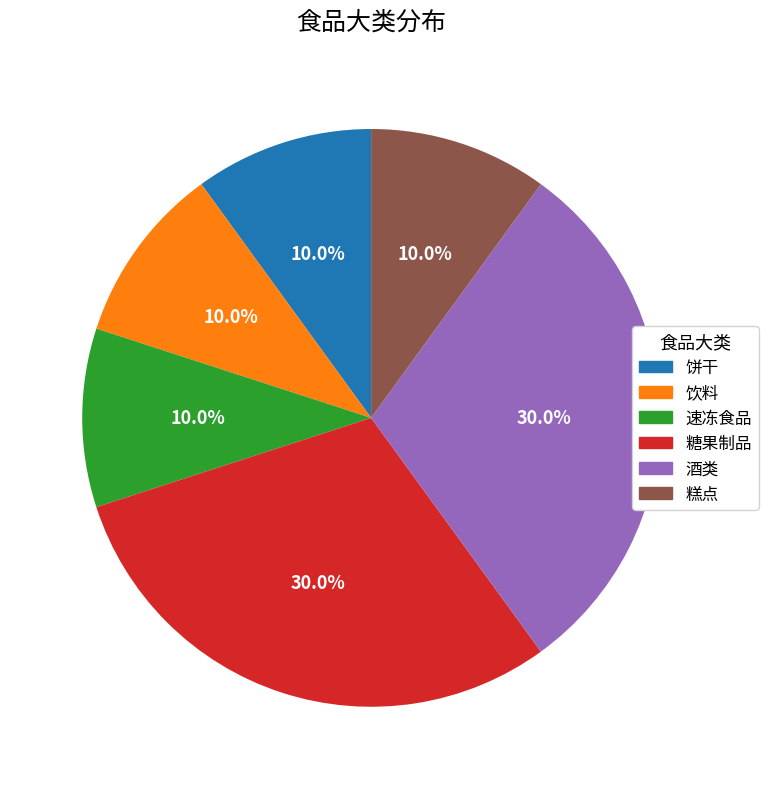

To the nearest percent, what is the average slice percentage?

17%